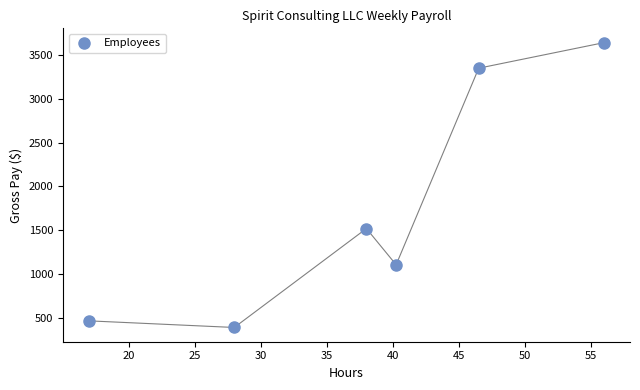

What is the average X value?

37.6